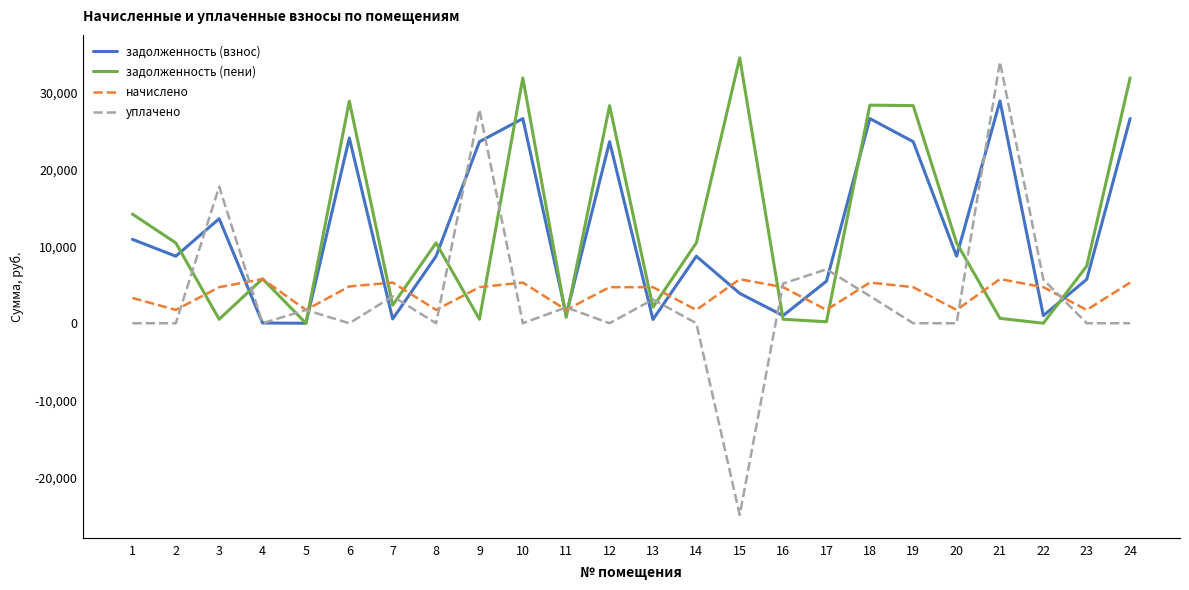

Where do начислено and задолженность (пени) first cross each other?

2 and 3